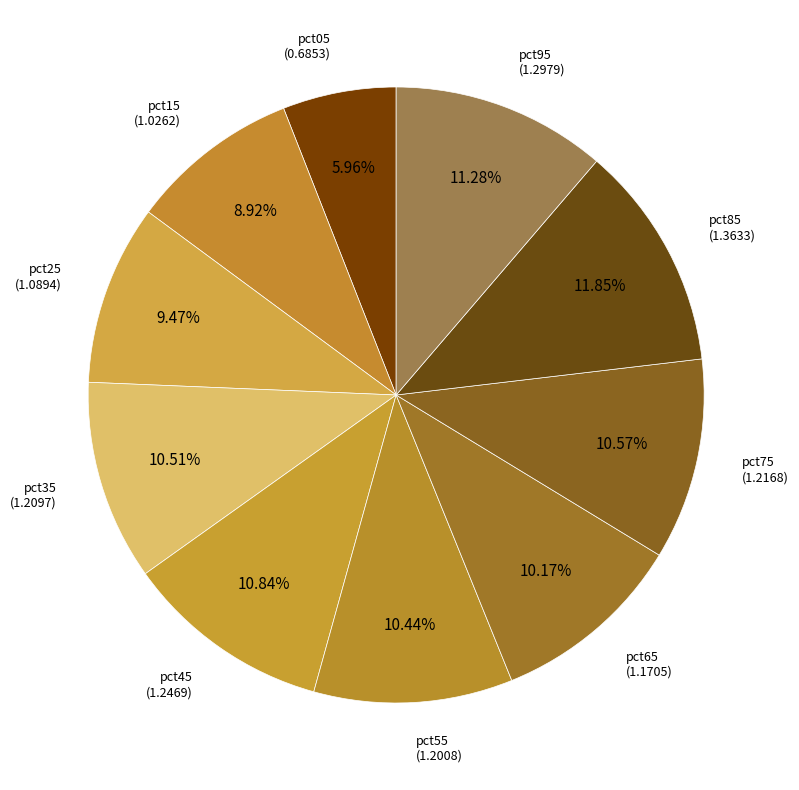

How many slices are in this pie chart?

10